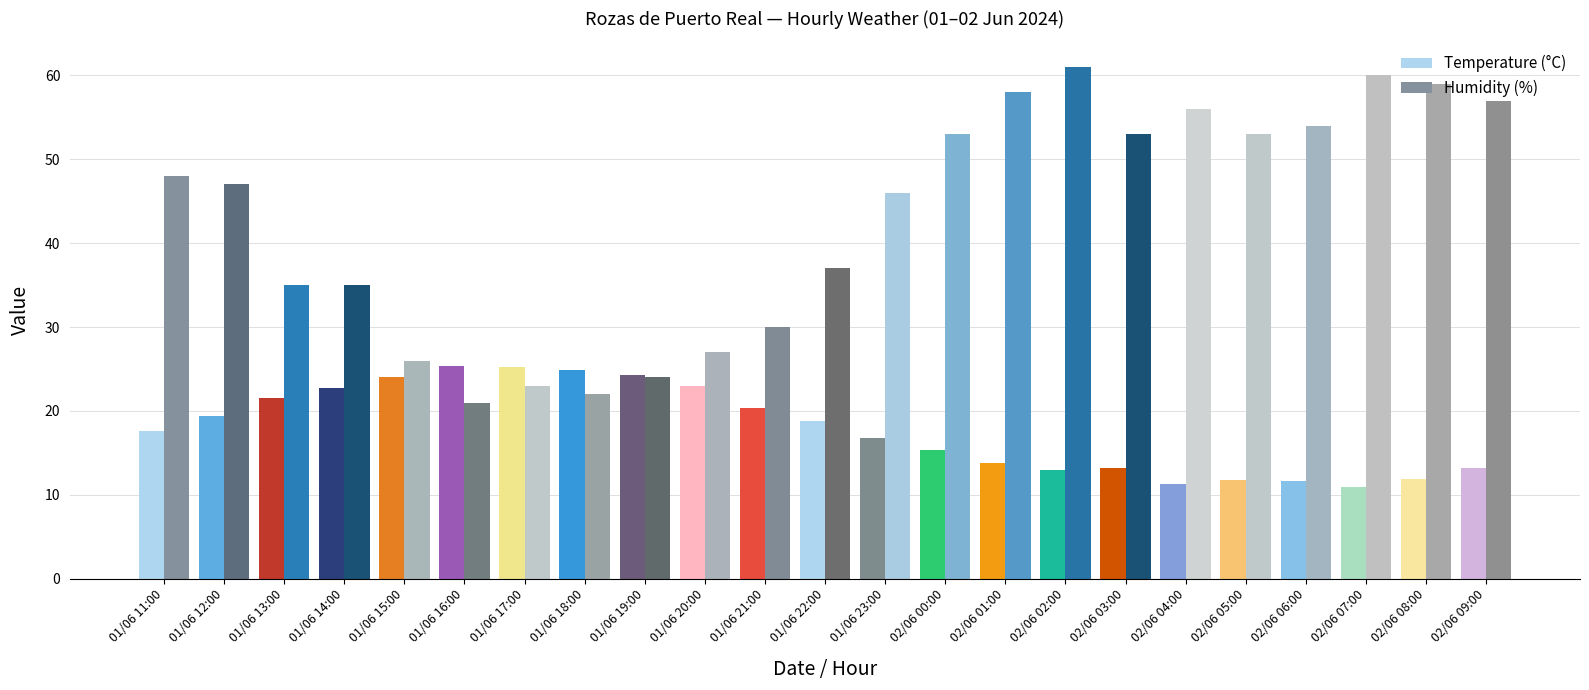

What is the value of the Humidity (%) bar at the 5th from the left?

26.0